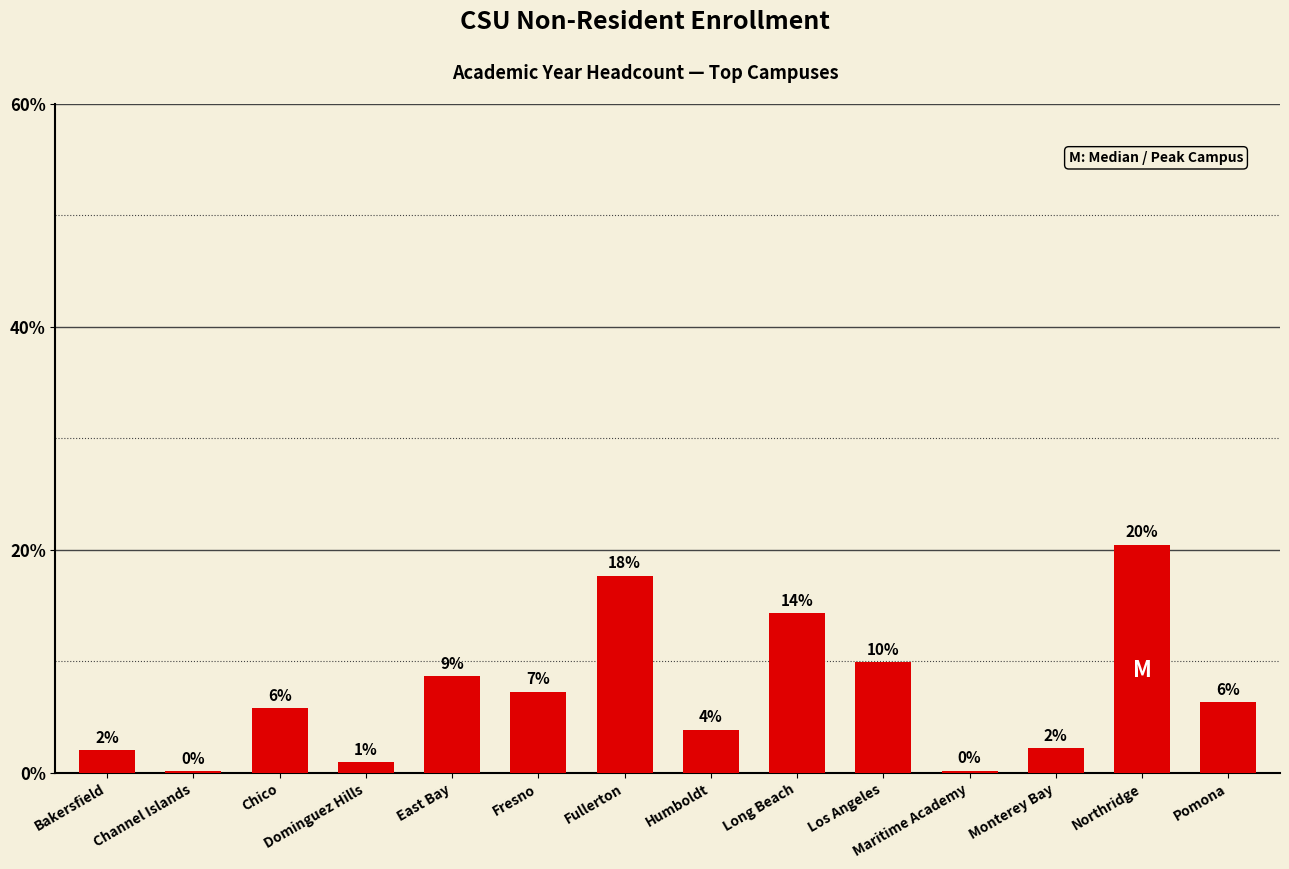

Reading left to right, list all the values displayed in this chart.

2.0	0.2	5.8	1.0	8.7	7.3	17.7	3.9	14.3	9.9	0.2	2.2	20.5	6.4